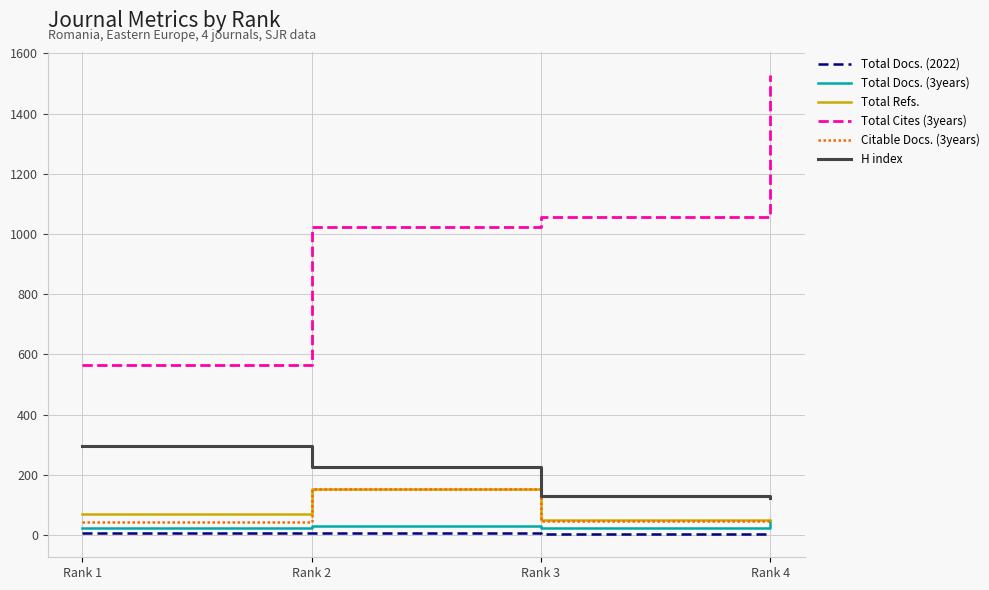

At which category does the chart reach its peak across all series?

Rank 4